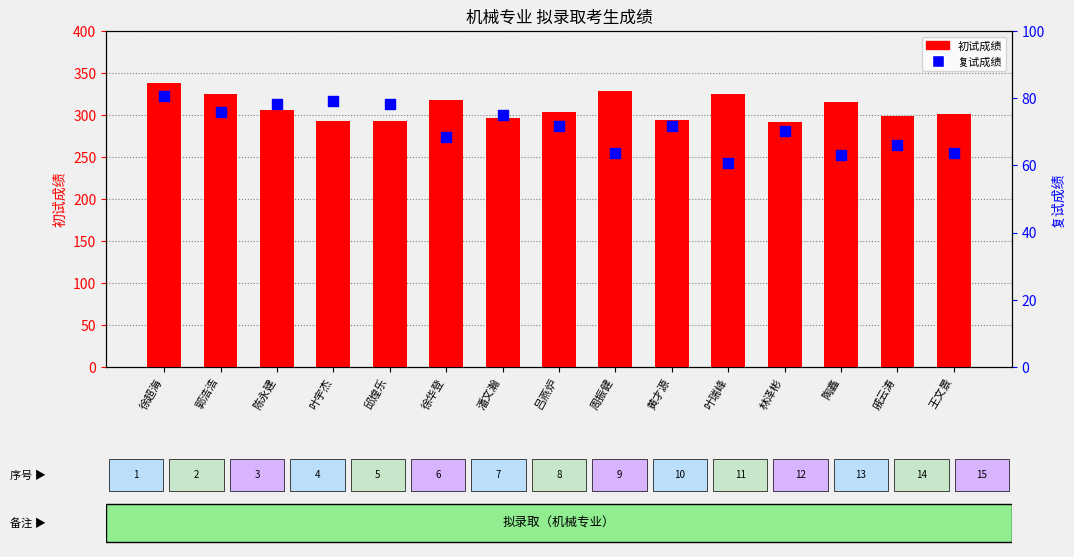

At which category is the sum across all series the highest?

徐超海